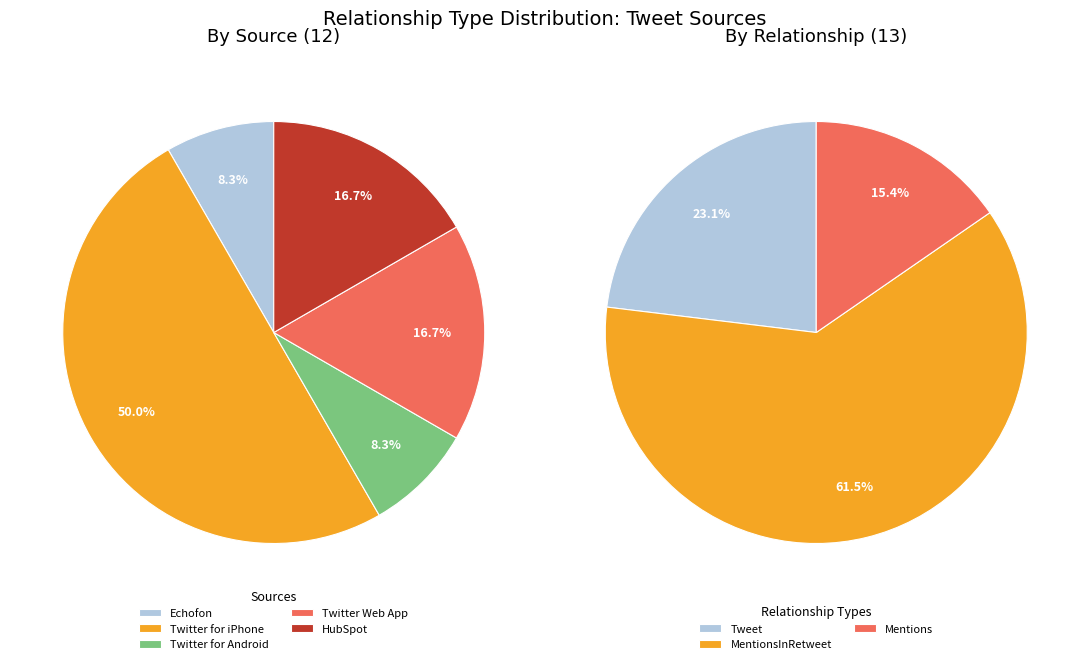

Rank the series at cdt163 from highest to lowest value.

MentionsInRetweet, Tweet, Mentions